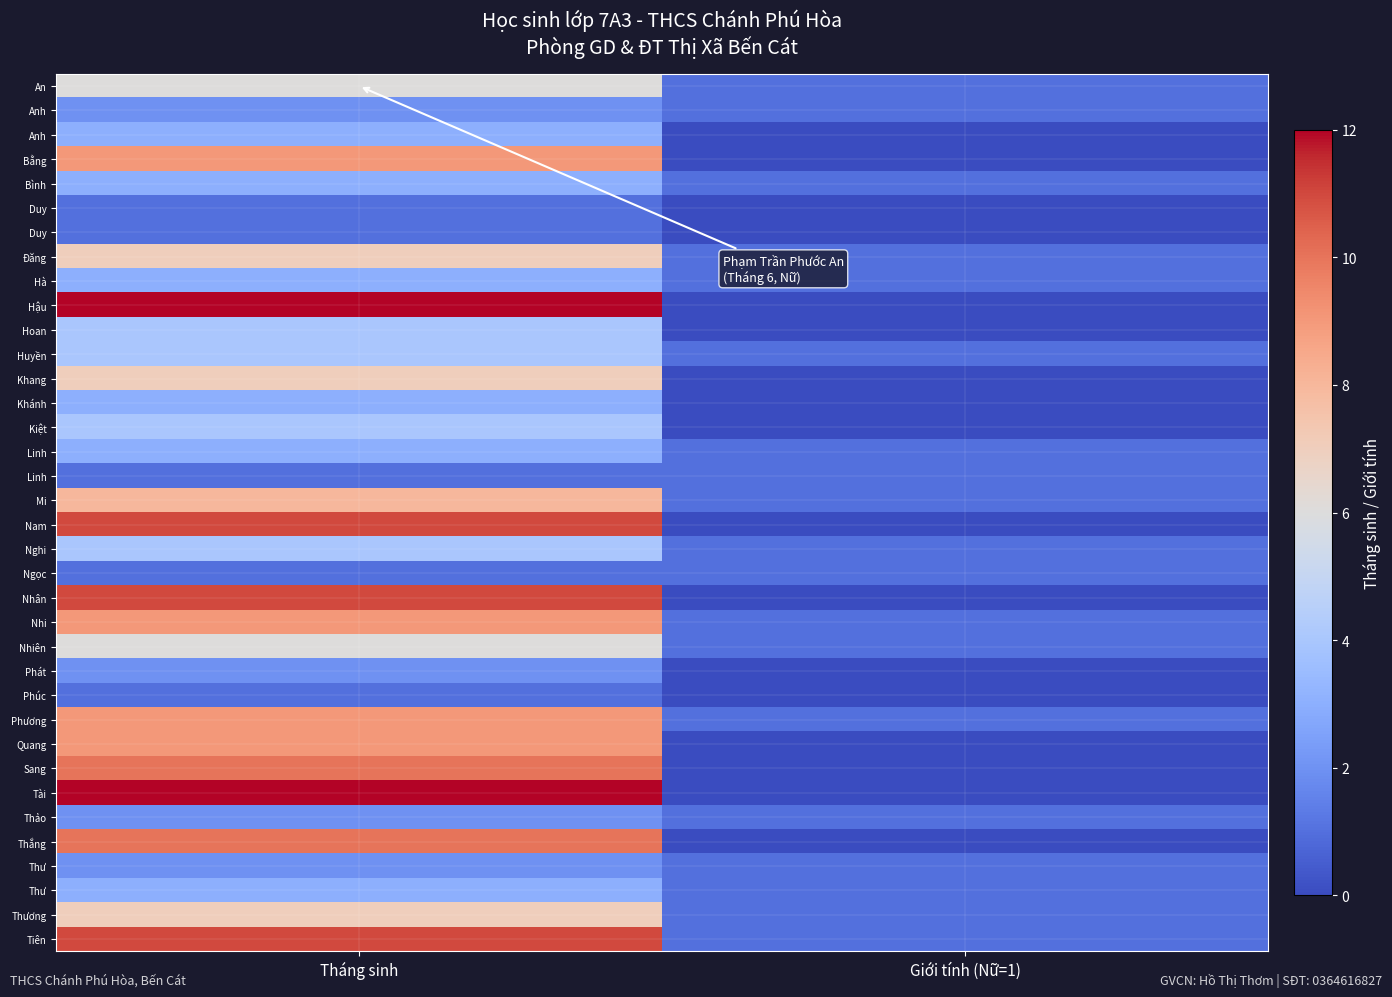

What is the difference between the highest and lowest values at Giới tính (Nữ=1)?

1